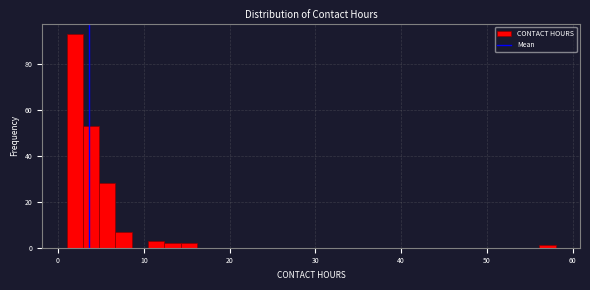

Around what value on the x-axis is the tallest bar? Give the approximate position of its centre, as read against the axis.

2